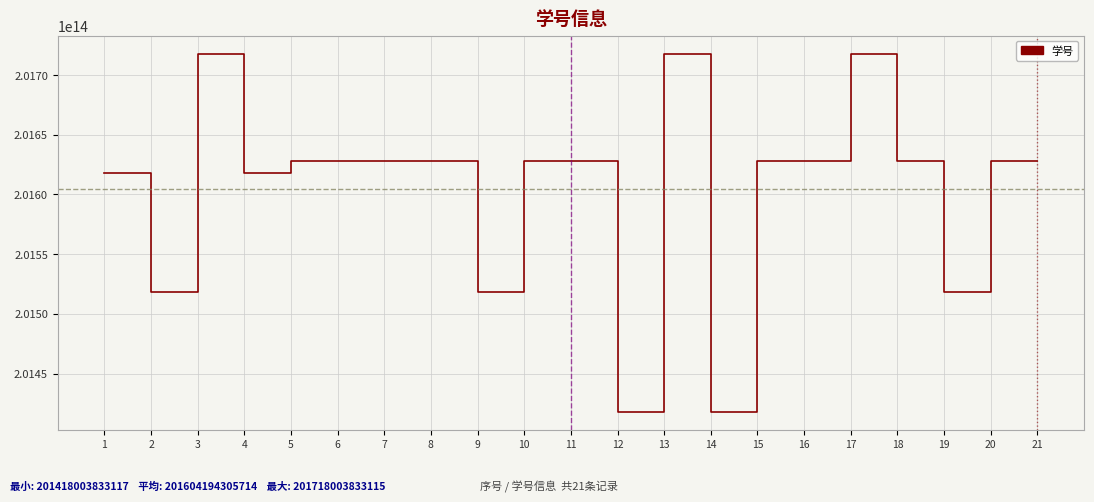

Which has a higher value, 15 or 19?

15